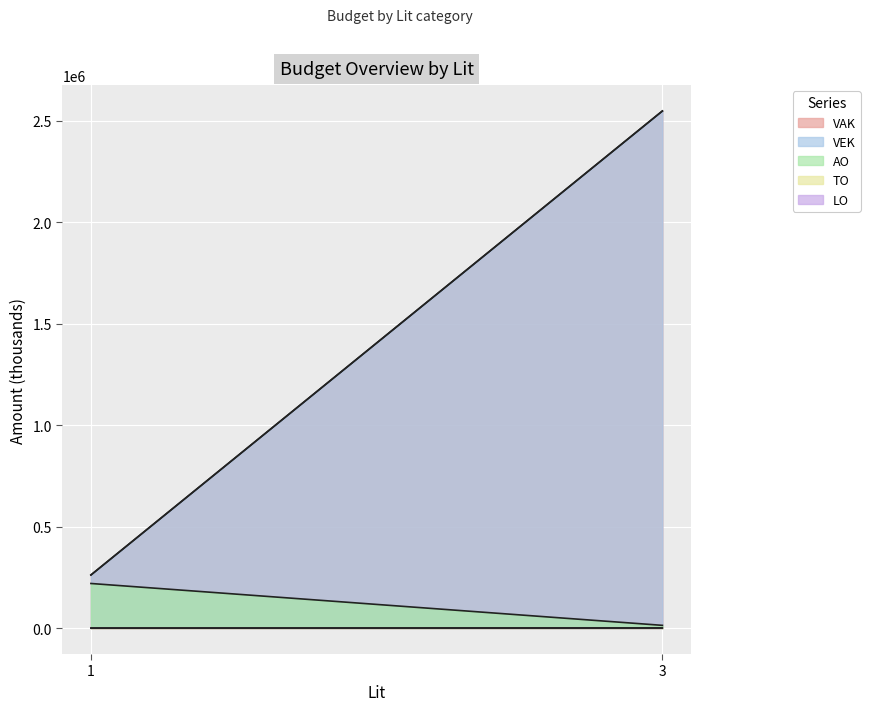

Which label corresponds to the smallest value in the chart?

1